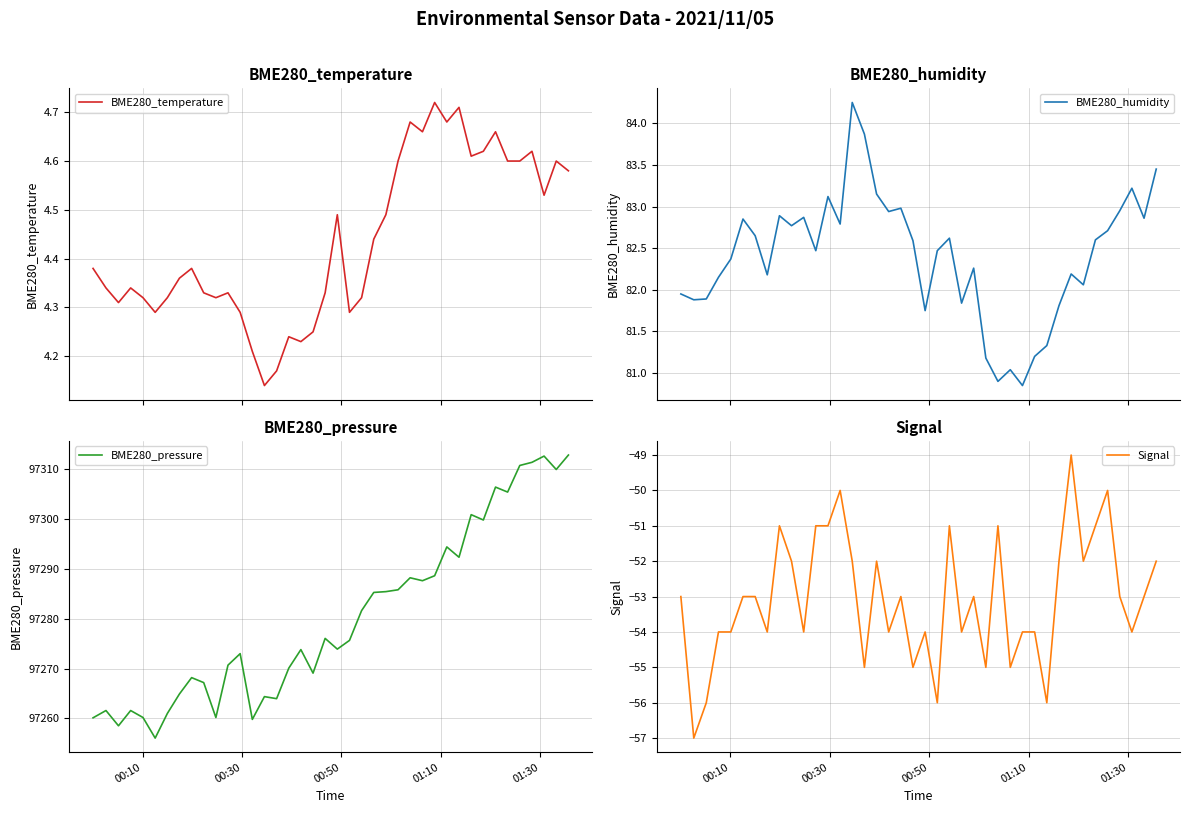

How many lines are shown in the chart?

4